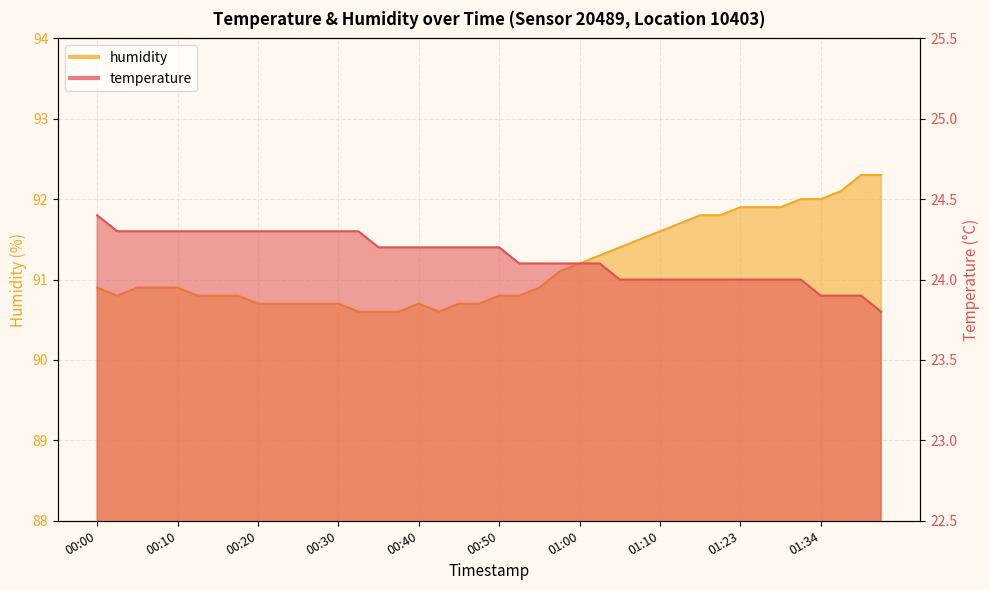

Is it true that humidity equals 91.8 at 01:16?

True